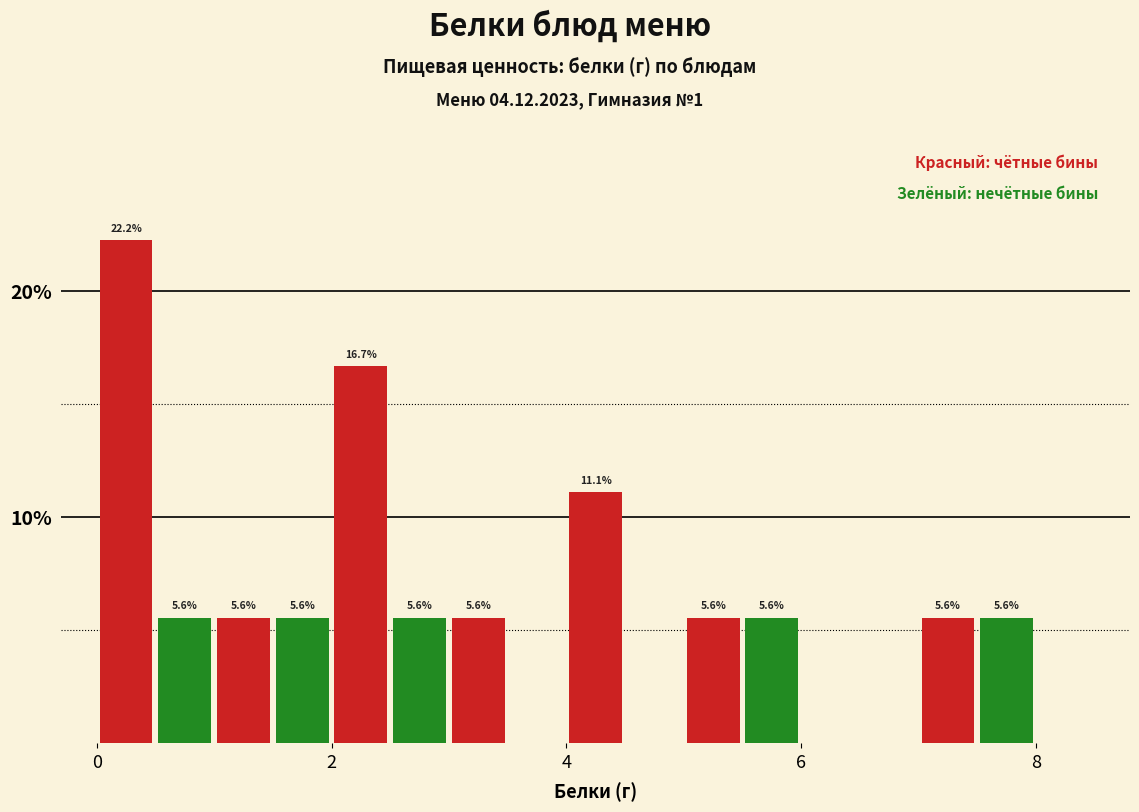

Read against the x-axis, roughly where is the centre of the tallest bar?

0.2